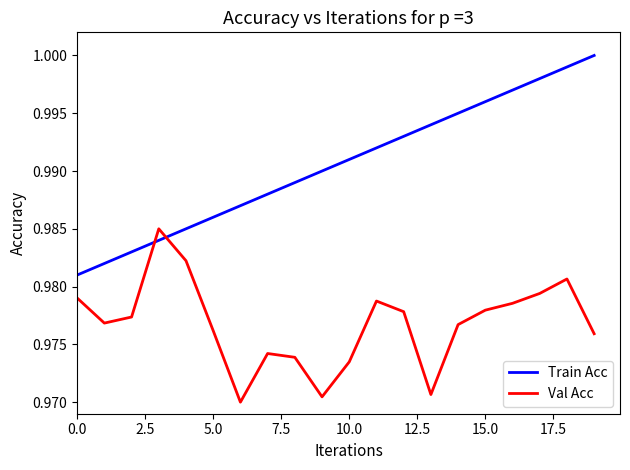

Which series has the largest range (max minus min)?

Train Acc